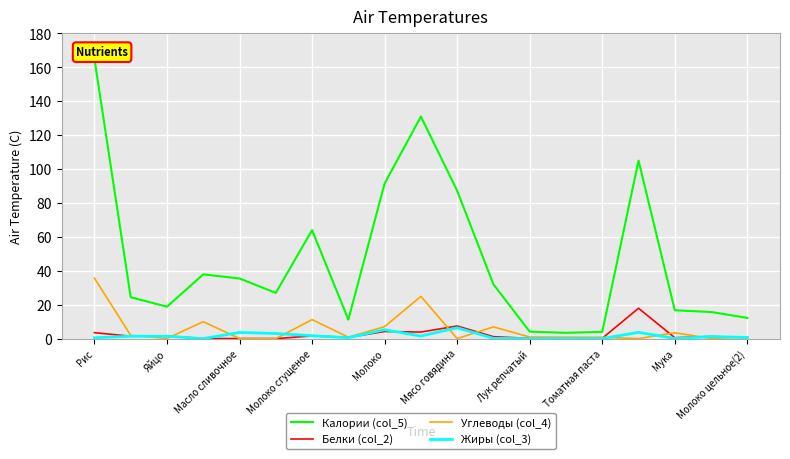

What is the difference between the maximum and second lowest values in the Калории (col_5) series?

161.0